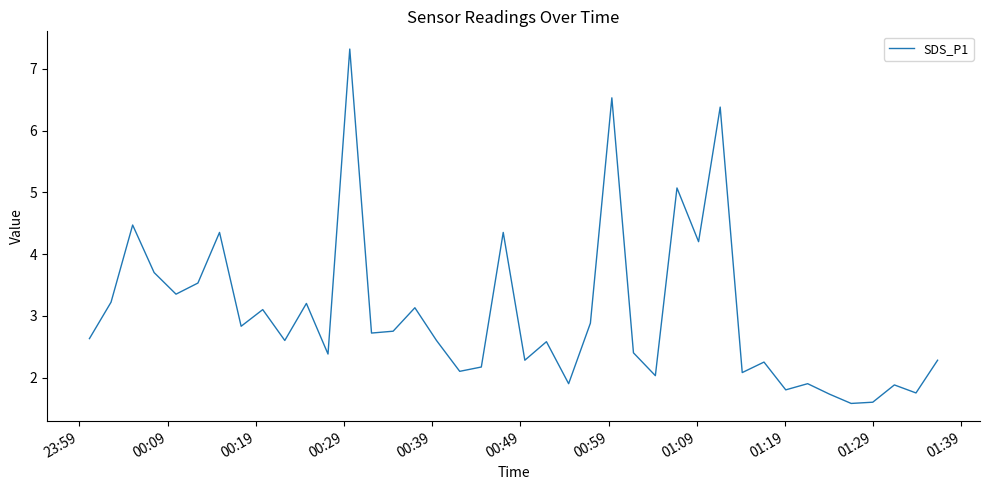

How many lines are shown in the chart?

1